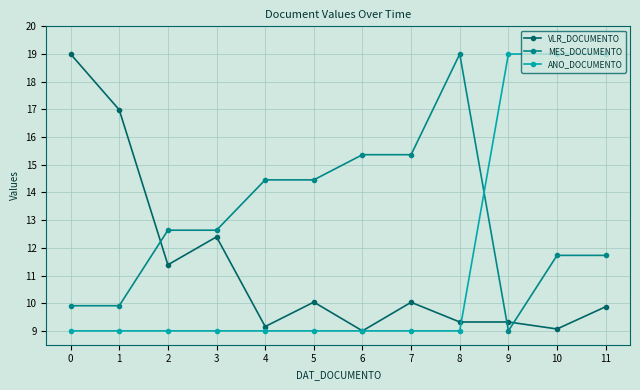

Between which two adjacent categories do MES_DOCUMENTO and VLR_DOCUMENTO first intersect?

1 and 2